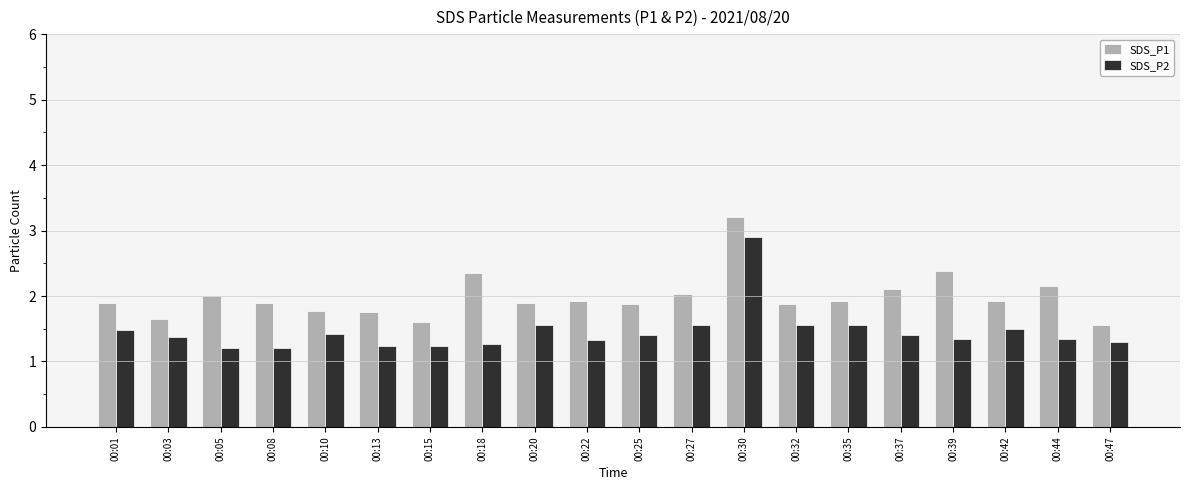

What is the spread (max minus min) of values at 00:30?

0.3